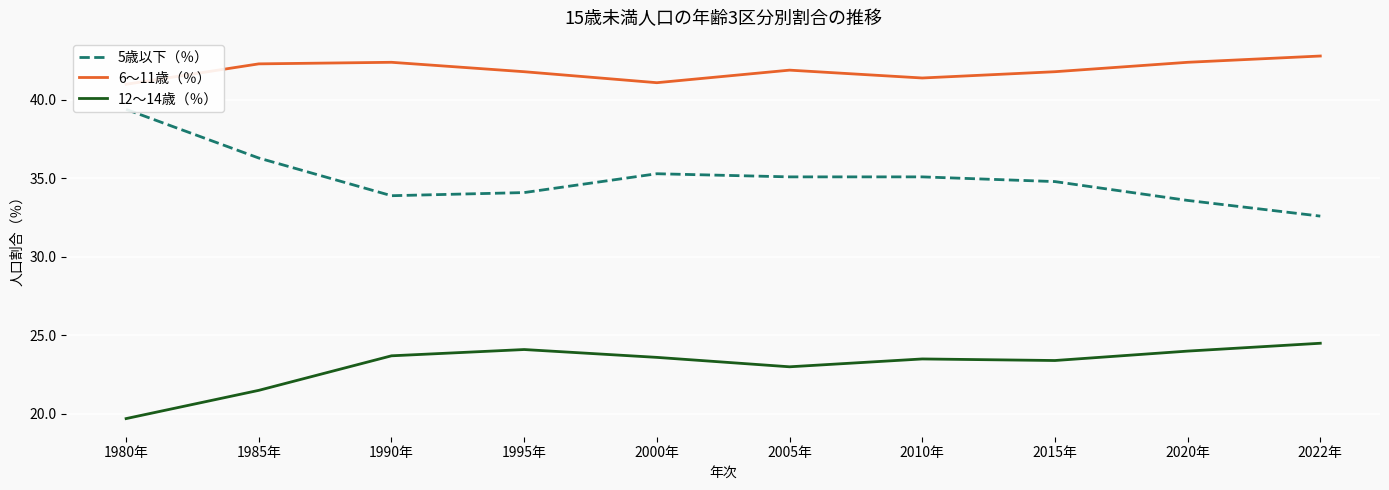

What is the highest value of the 5歳以下（％） series?

39.4